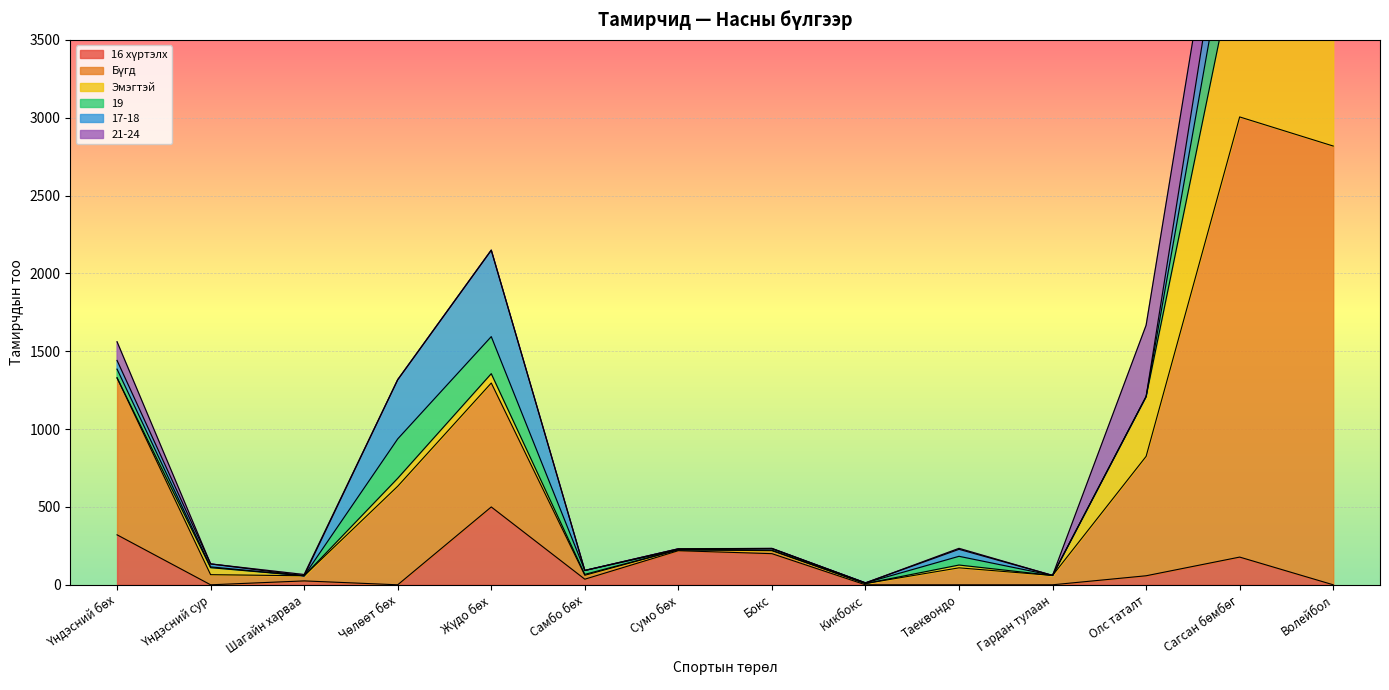

The value of Бүгд at Самбо бөх is 25. True or false?

True